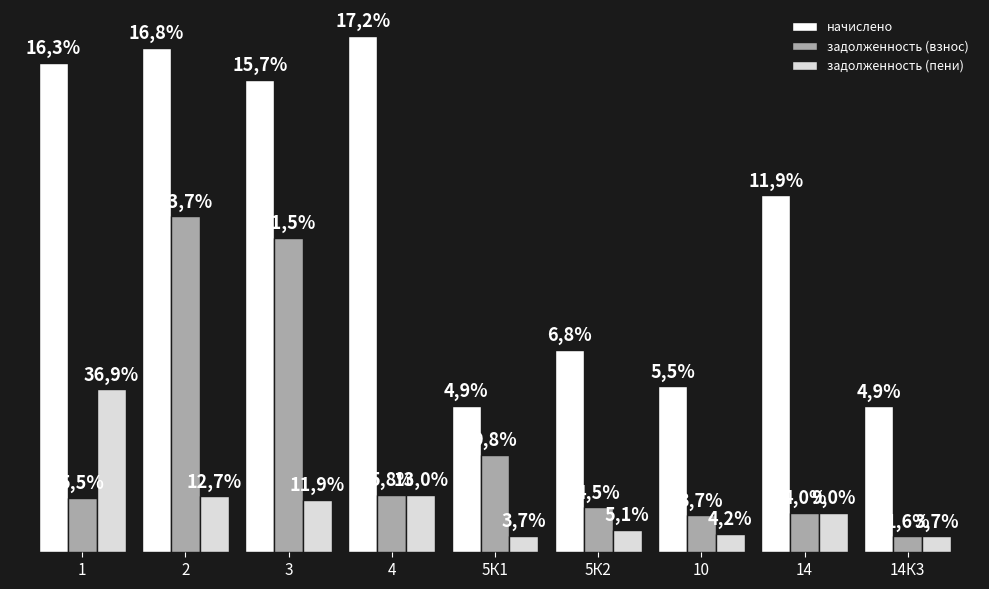

At which category does the chart reach its peak across all series?

4